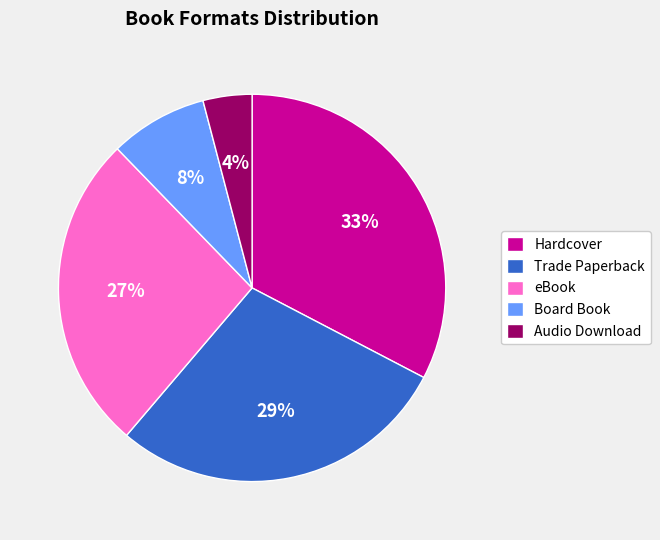

To the nearest percent, what portion does Audio Download represent?

4%